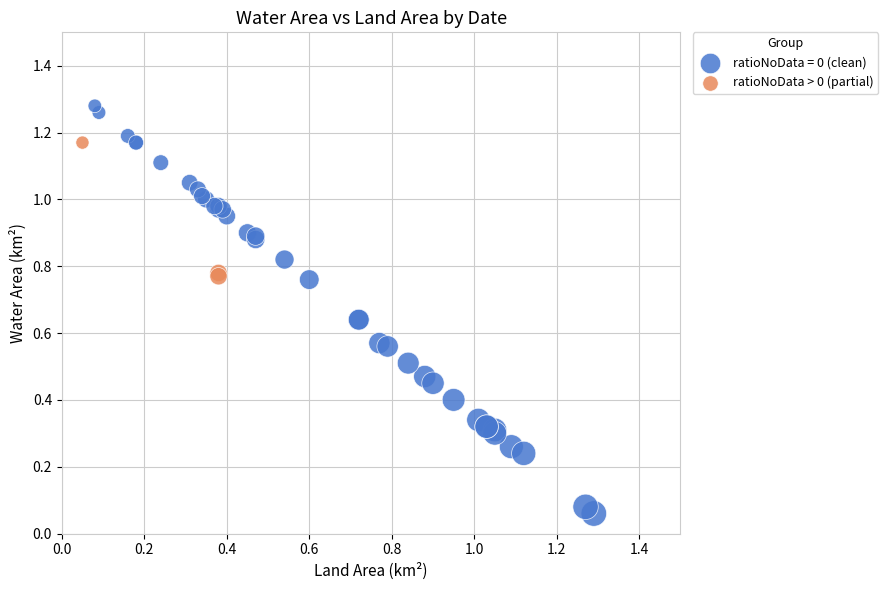

Which series contains the highest Y value?

ratioNoData = 0 (clean)